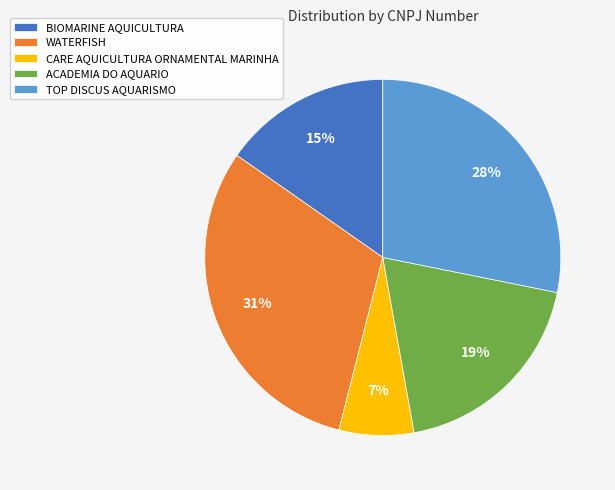

Count the number of slices in the pie.

5